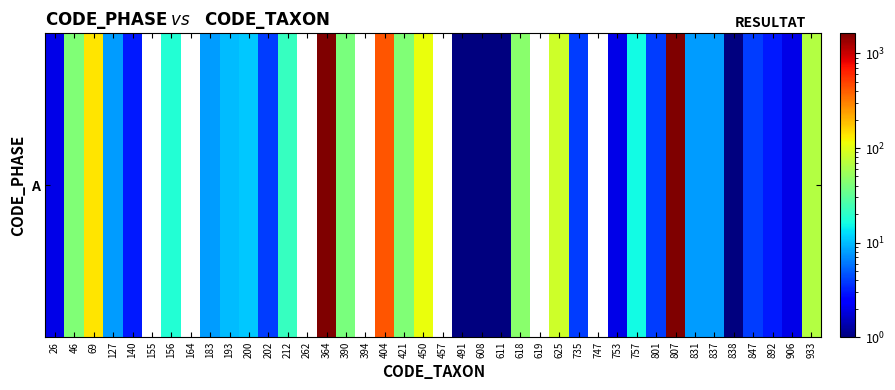

The chart shows a value of 8.0 at 837. True or false?

True